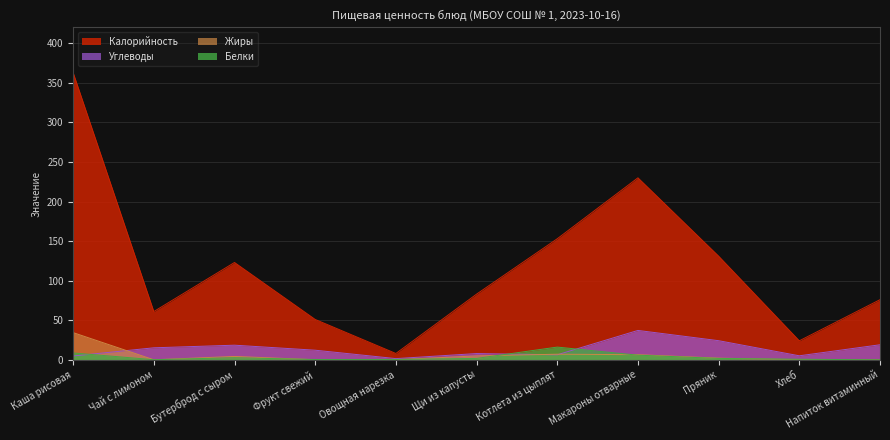

How many data points in Жиры are above 2?

6